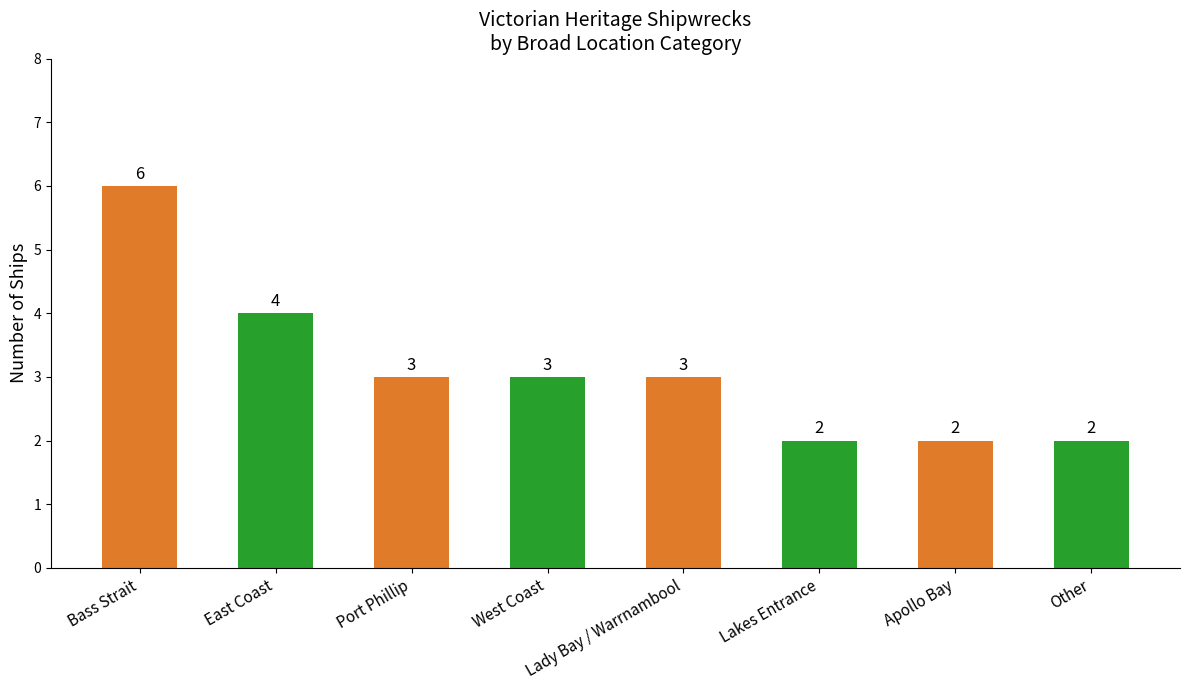

What is the ratio of the value at Other to the value at Bass Strait?

0.3